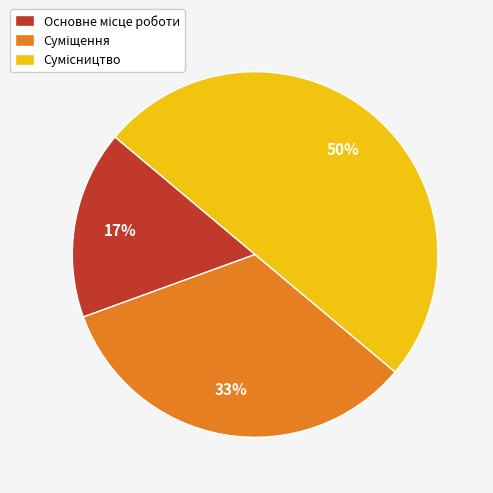

To the nearest percent, what is the difference between the largest and smallest slice percentages?

33%